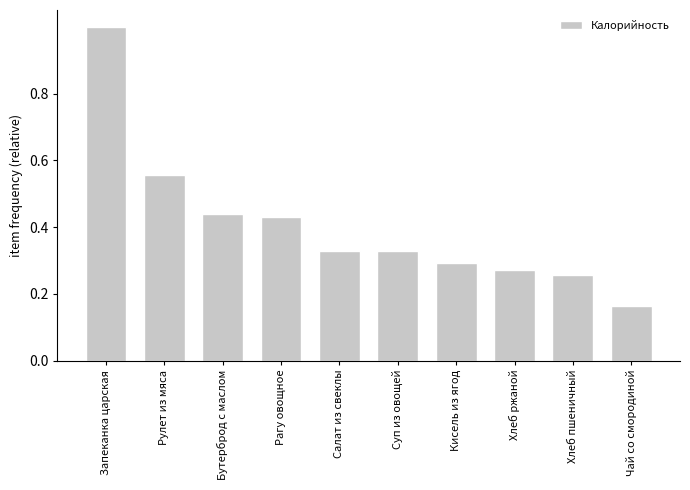

What is the sum of all values?

4.1